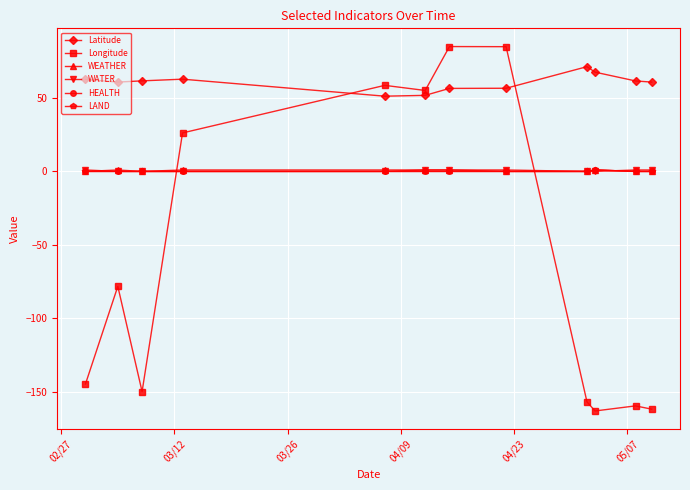

Is this an area chart (filled region under the line)?

No